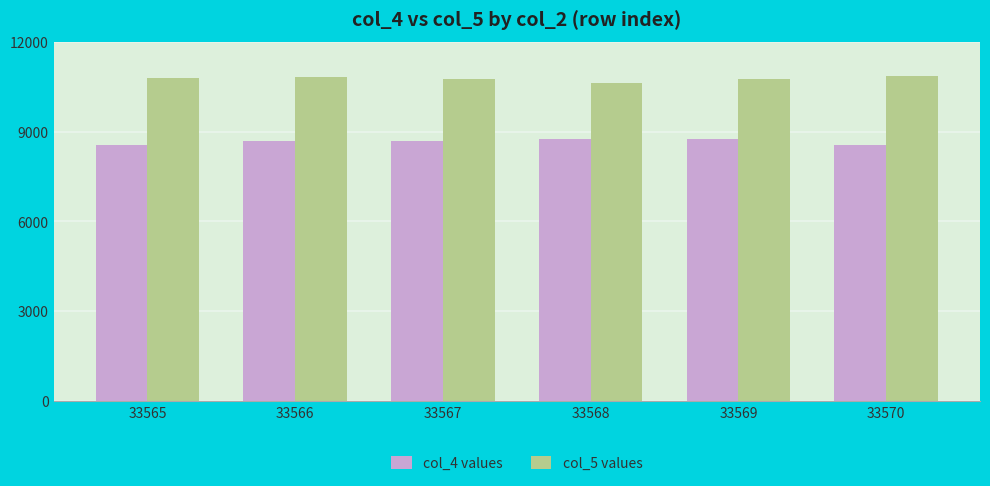

What is the greatest value displayed?

10870